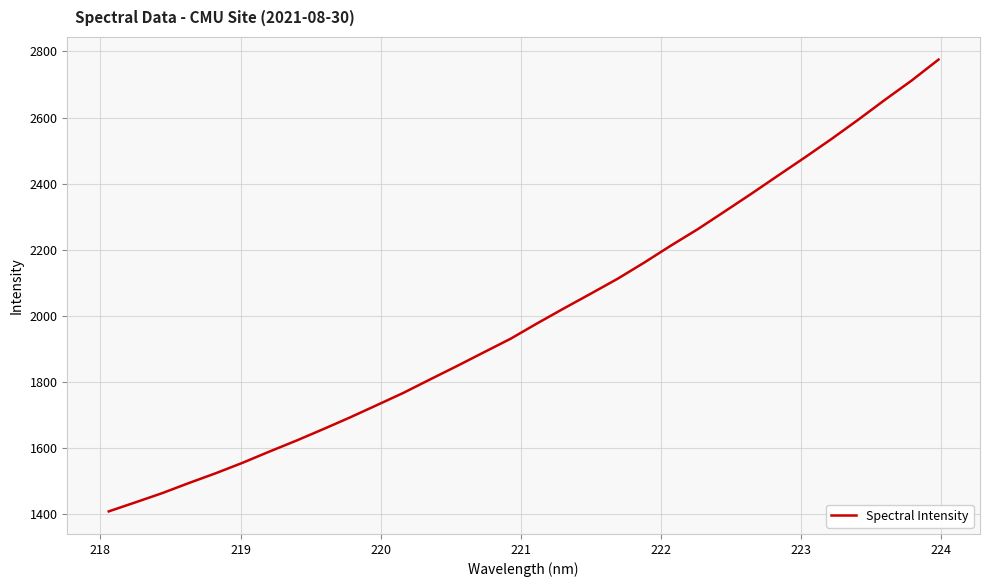

What is the smallest value displayed?

1408.7